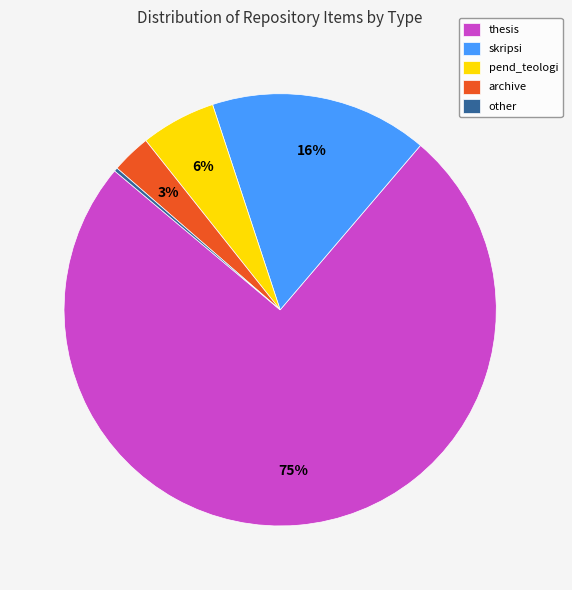

To the nearest percent, what portion does pend_teologi represent?

6%